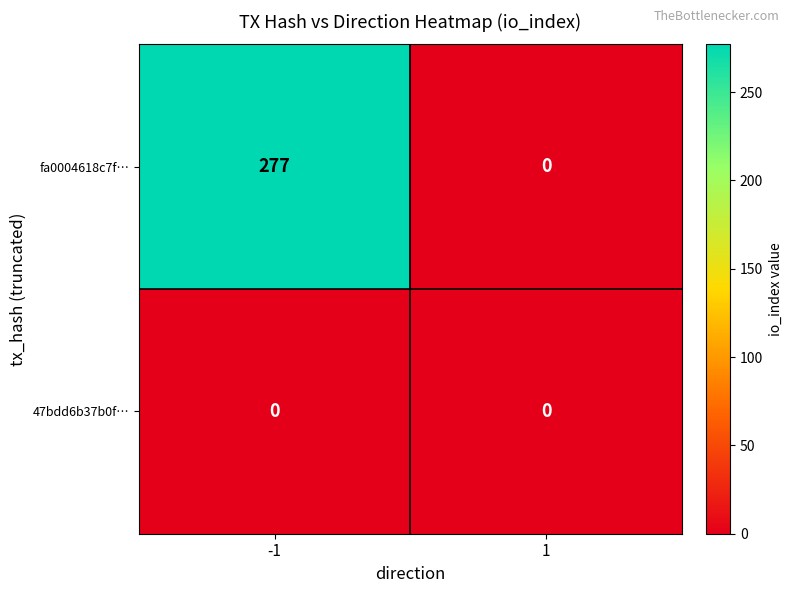

What is the sum of all fa0004618c7f… values?

277